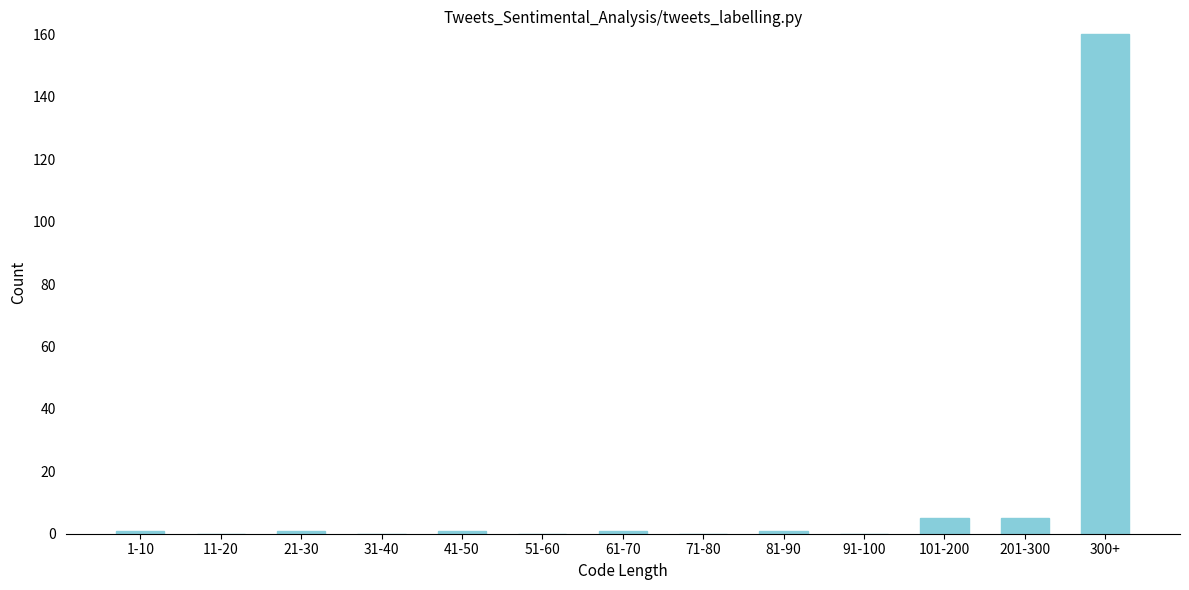

Reading left to right, list all the values displayed in this chart.

1-10=1	11-20=0	21-30=1	31-40=0	41-50=1	51-60=0	61-70=1	71-80=0	81-90=1	91-100=0	101-200=5	201-300=5	300+=160